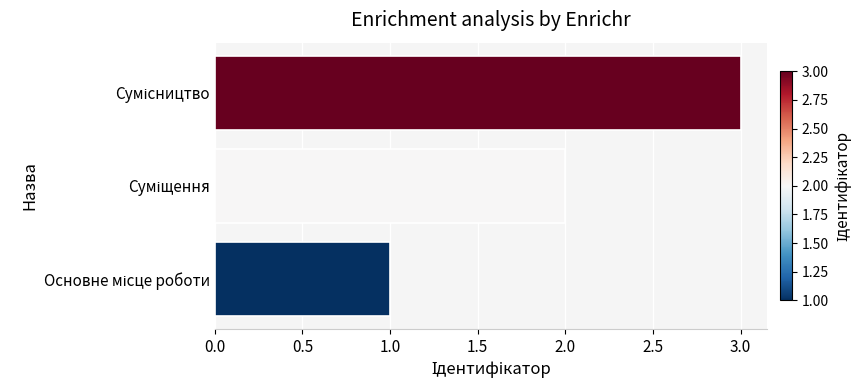

What is the greatest value displayed?

3